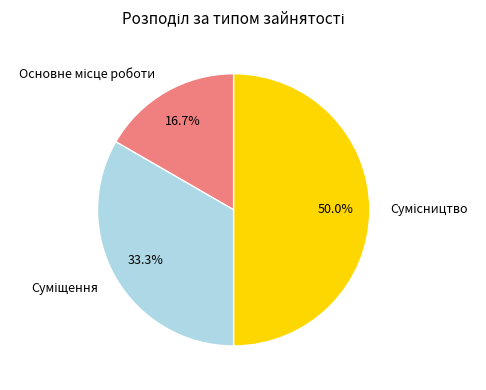

How many slices are in this pie chart?

3